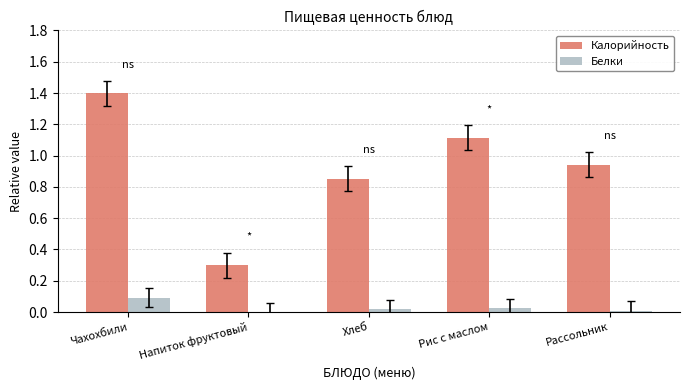

Which series has the largest total across all categories?

Калорийность